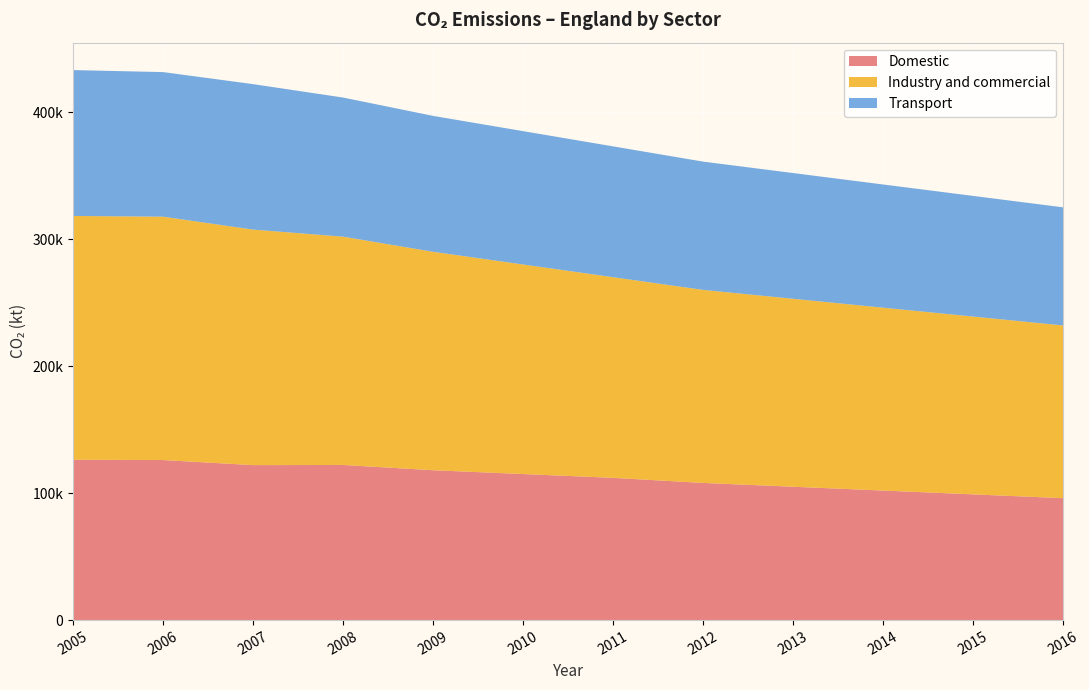

Reading right to left, what are all the values shown in this chart?

Domestic: 96000.0	99000.0	102000.0	105000.0	108000.0	112000.0	115000.0	118000.0	122153.7	122022.0	126024.3	126251.6
Industry and commercial: 136000.0	140000.0	144000.0	148000.0	152000.0	158000.0	165000.0	172000.0	179757.1	185446.2	191615.8	191965.9
Transport: 93000.0	95000.0	97000.0	99000.0	101000.0	103000.0	105000.0	107000.0	109529.7	114528.0	113842.6	114857.9